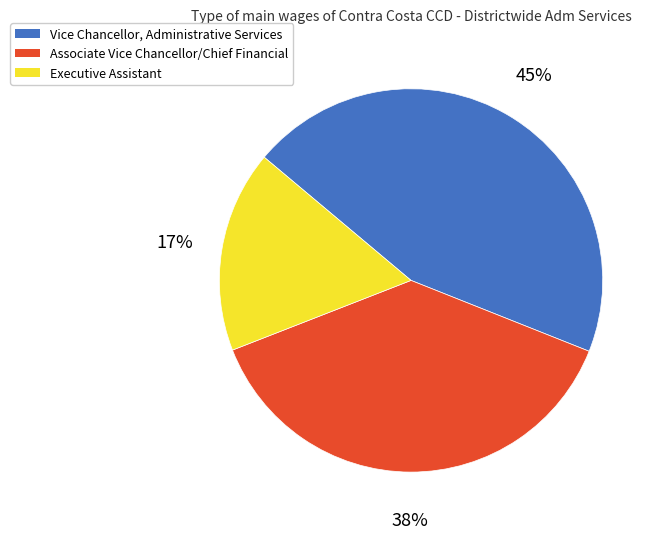

Is Vice Chancellor, Administrative Services the majority of the pie?

No